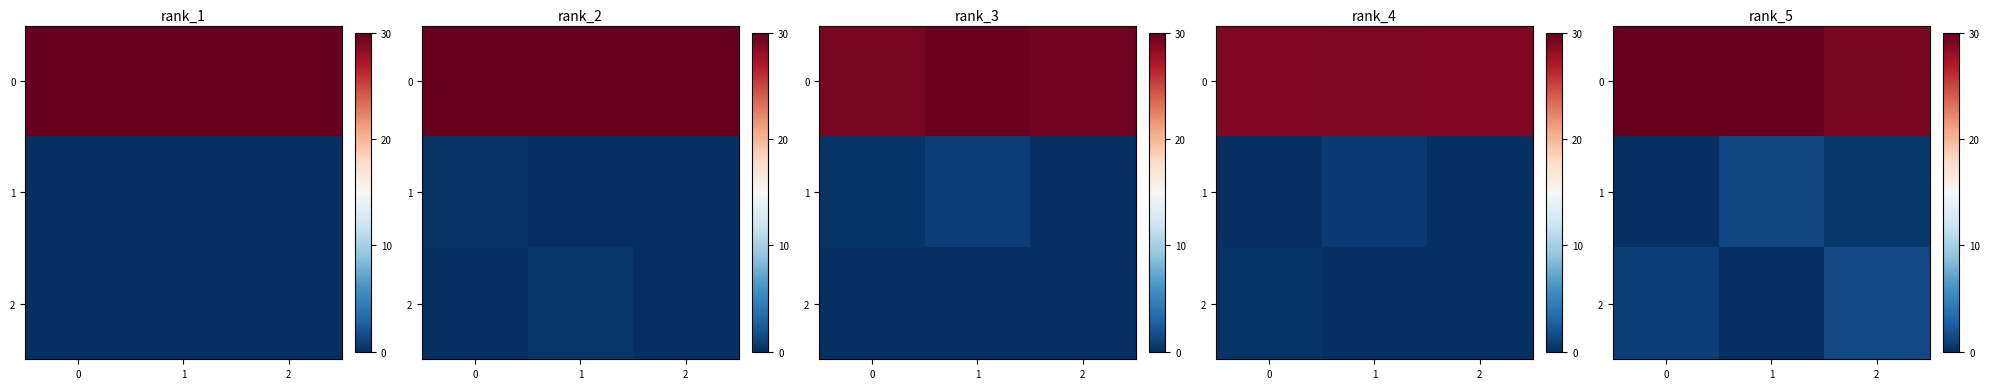

What is the average value of the row_0 series?

29.7